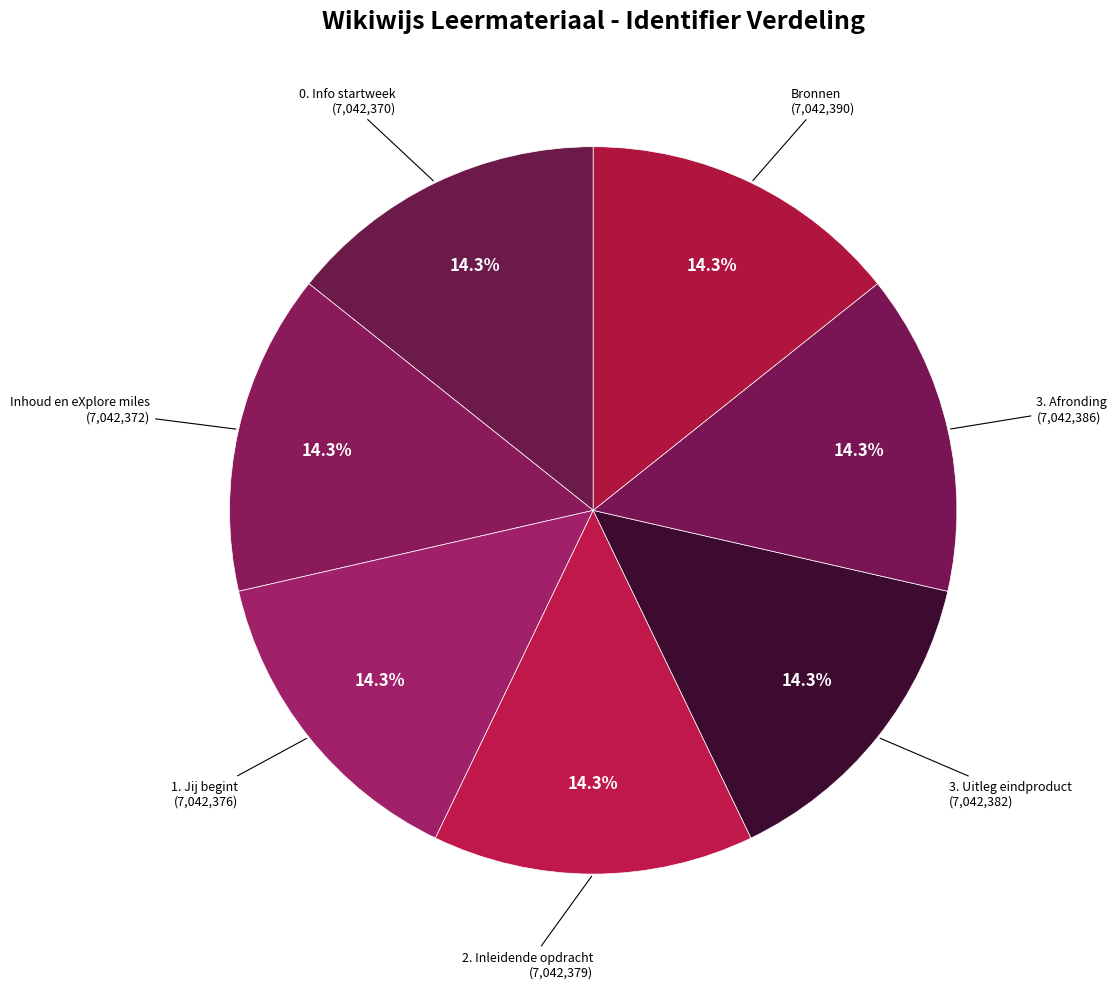

What percentage is the 3. Uitleg eindproduct slice, to the nearest percent?

14%